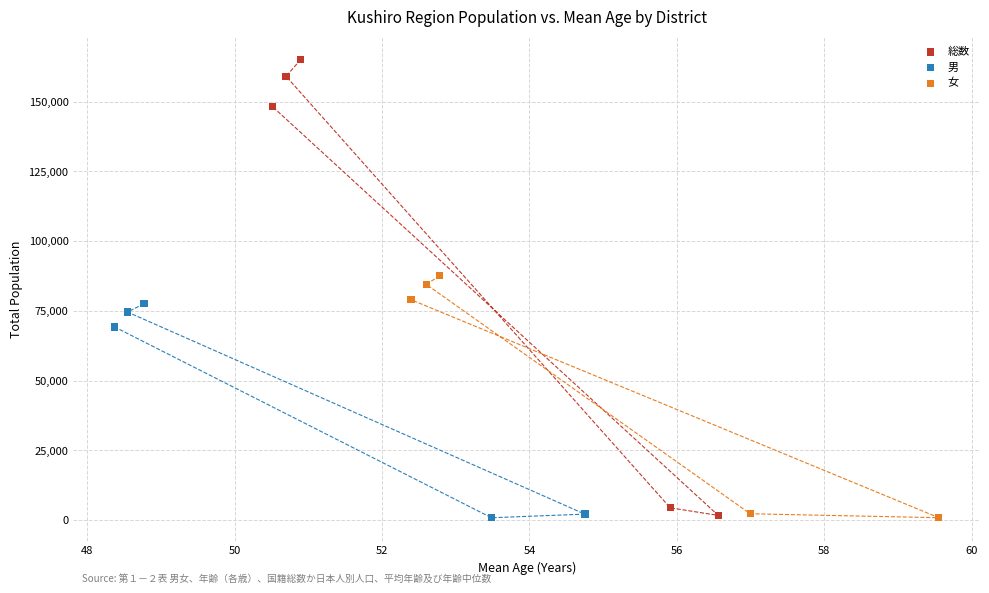

Which series contains the highest Y value?

総数